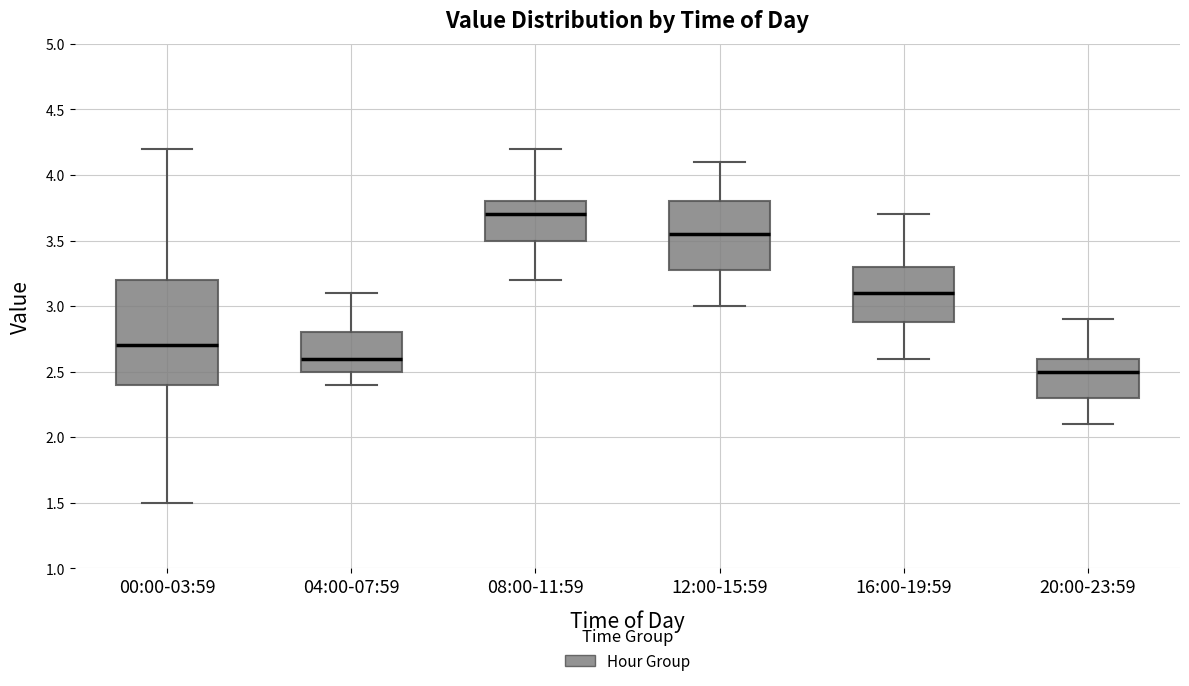

Where does the lower whisker of the box for 16:00-19:59 end on the y-axis? The values are not printed on the chart, so give them approximately, as read against the axis.

2.60